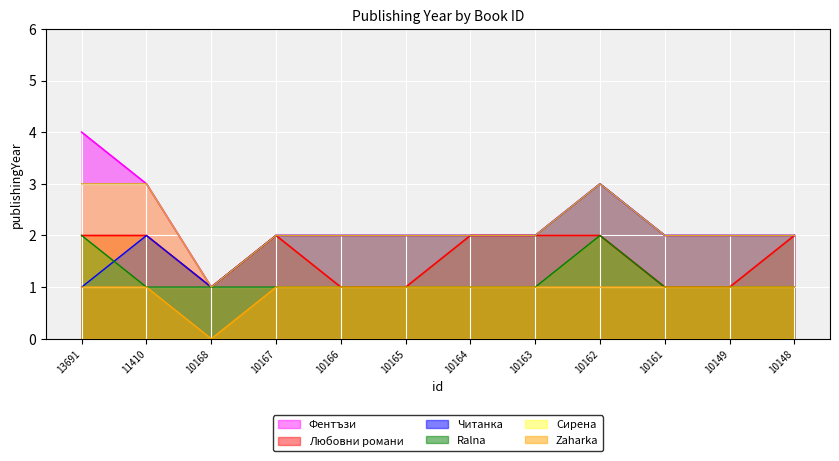

What is the sum of the Любовни романи values at 10168 and 10162?

3